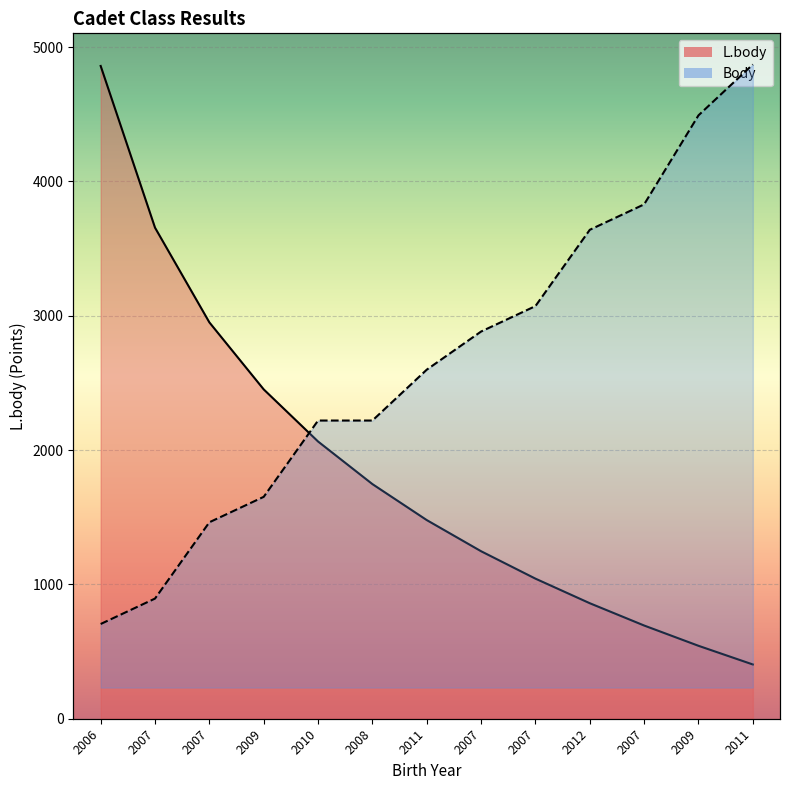

How many lines are shown in the chart?

2